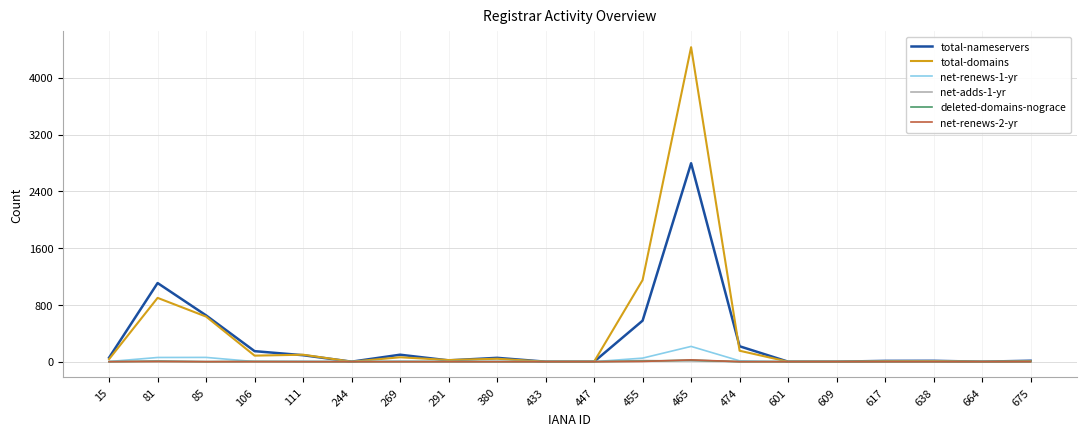

Where is the first local minimum for total-nameservers?

244